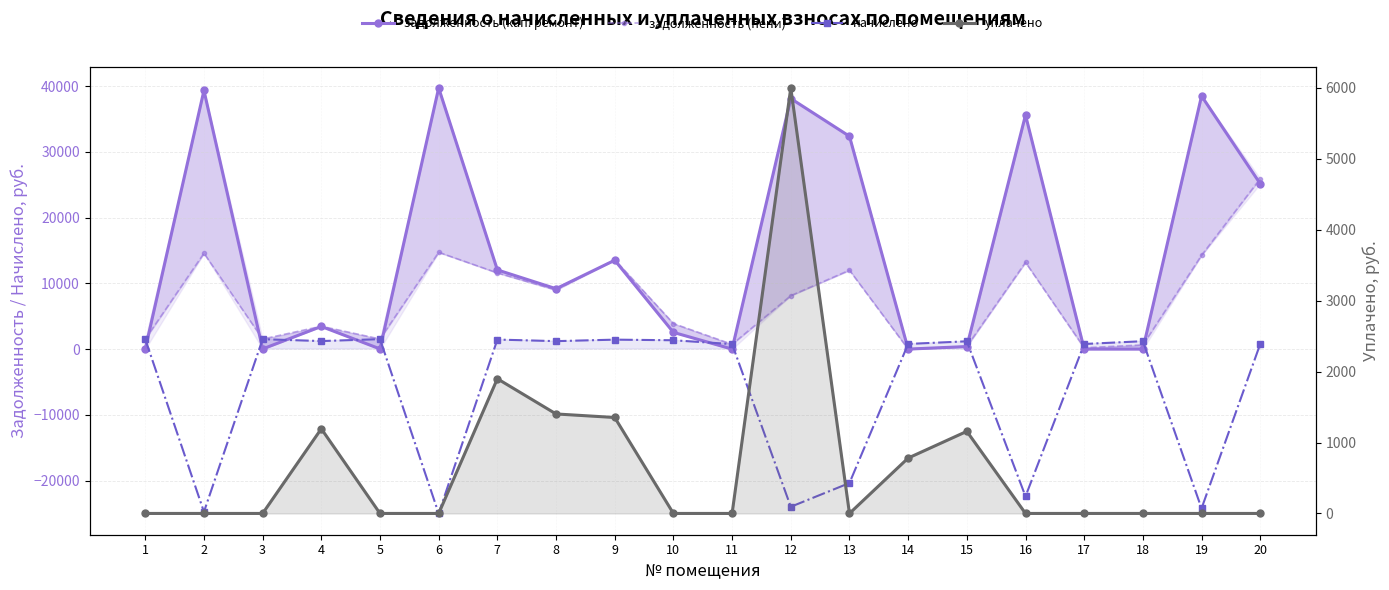

List the series in order of their overall mean, lowest first.

начислено, уплачено, задолженность (пени), задолженность (кап. ремонт)